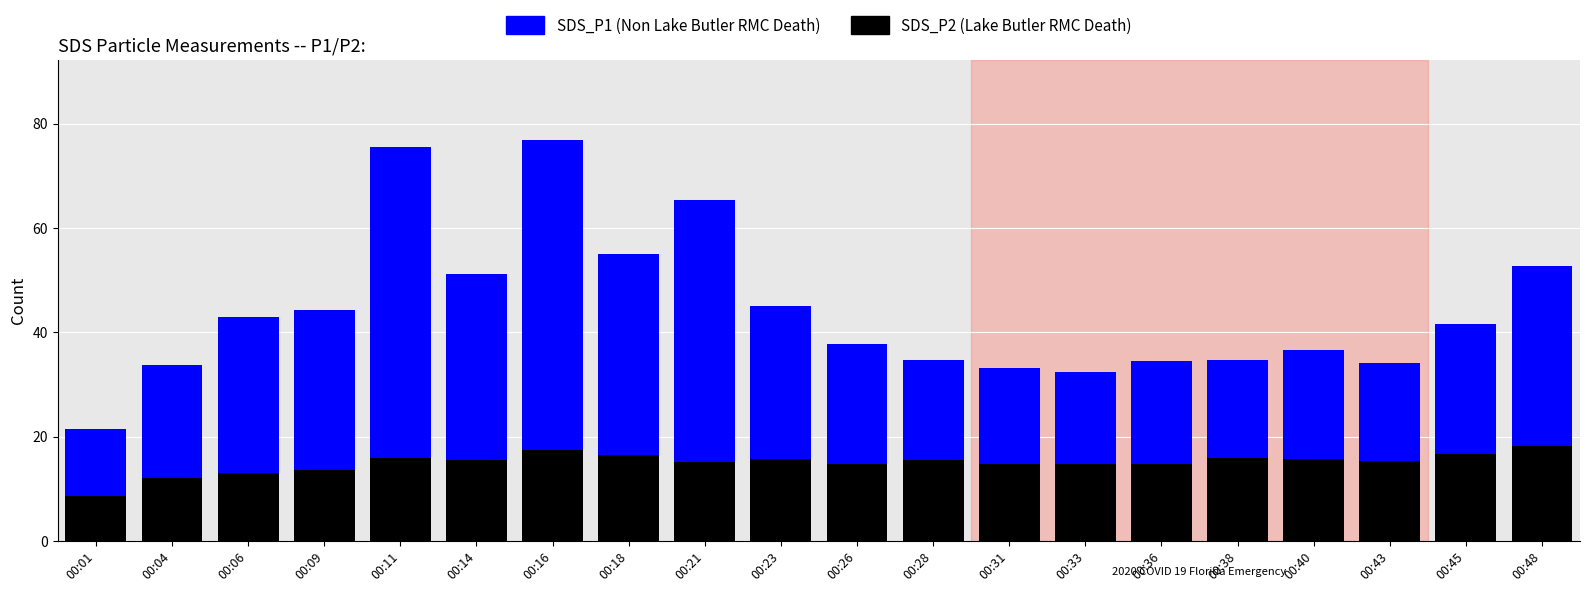

What is the total value across all series at 00:26?

37.7